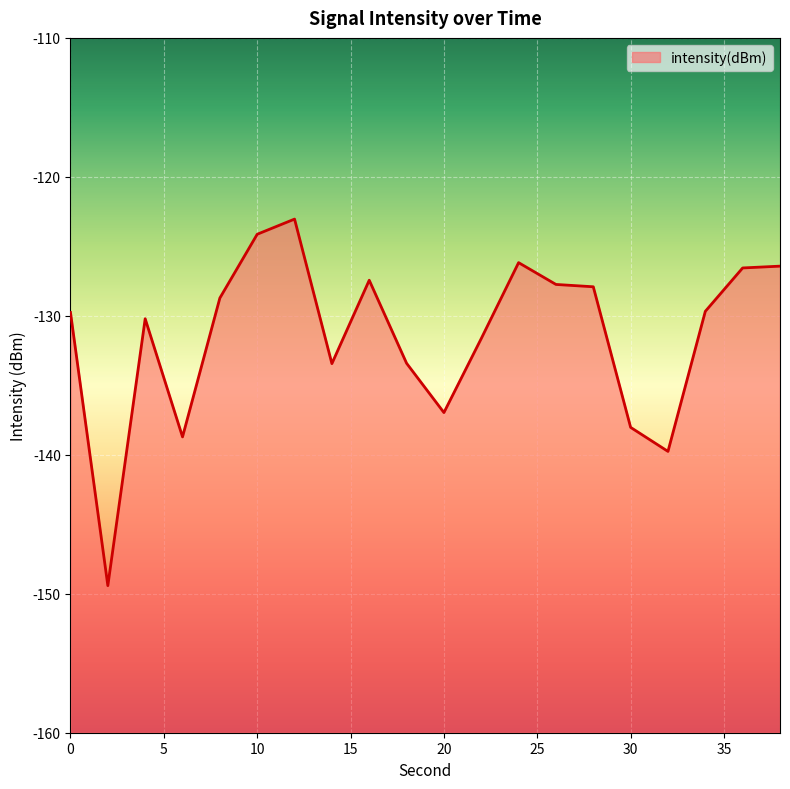

How many lines are shown in the chart?

1